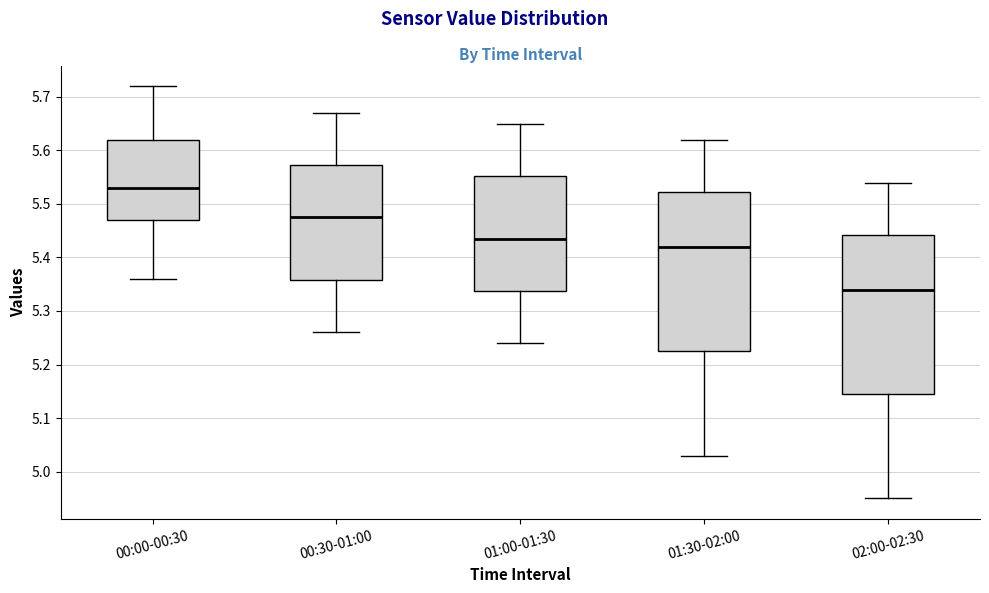

Where does the median line of the box for 00:00-00:30 sit on the y-axis? The values are not printed on the chart, so give them approximately, as read against the axis.

5.53